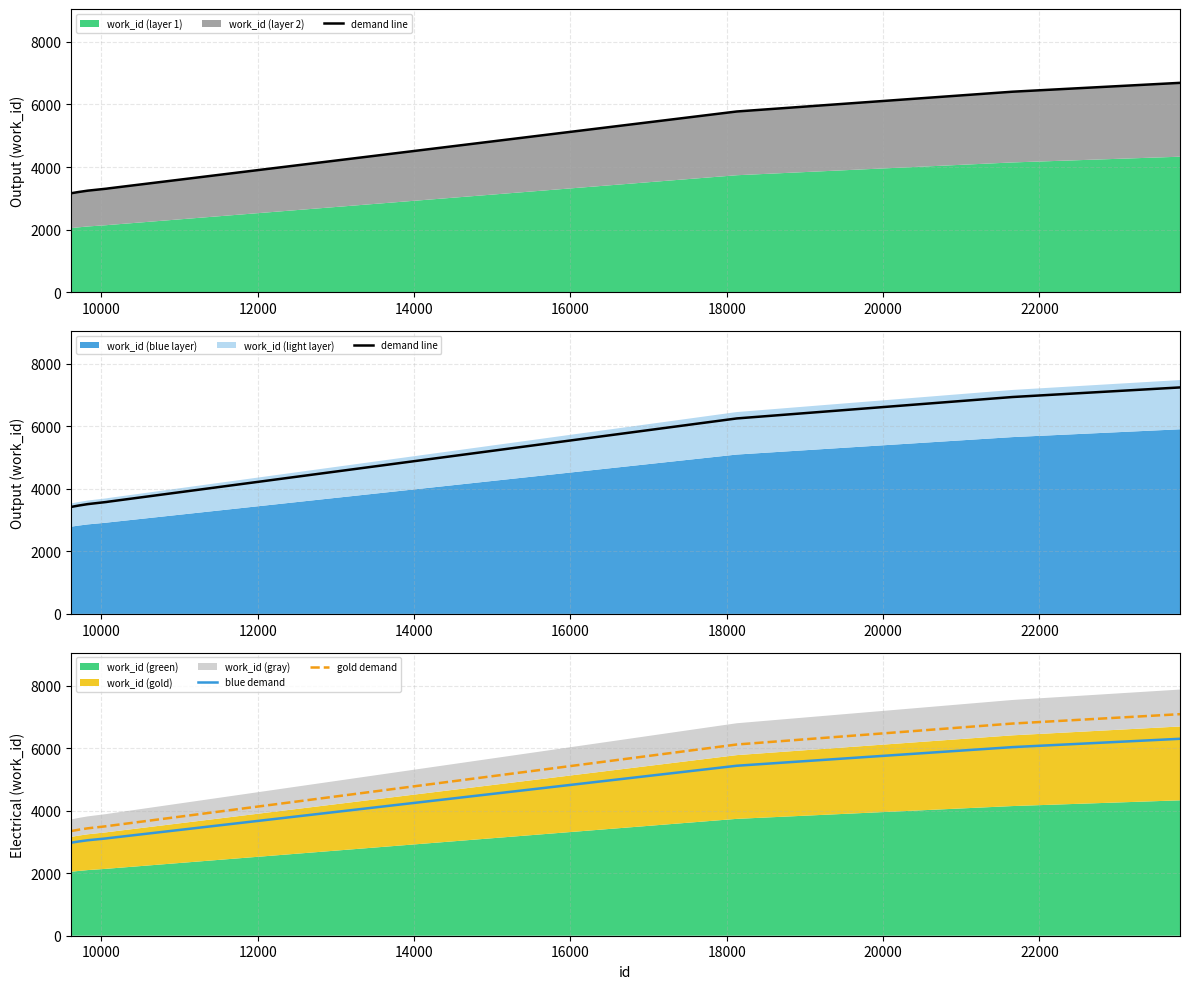

True or false: blue demand and gold demand cross at least once.

False